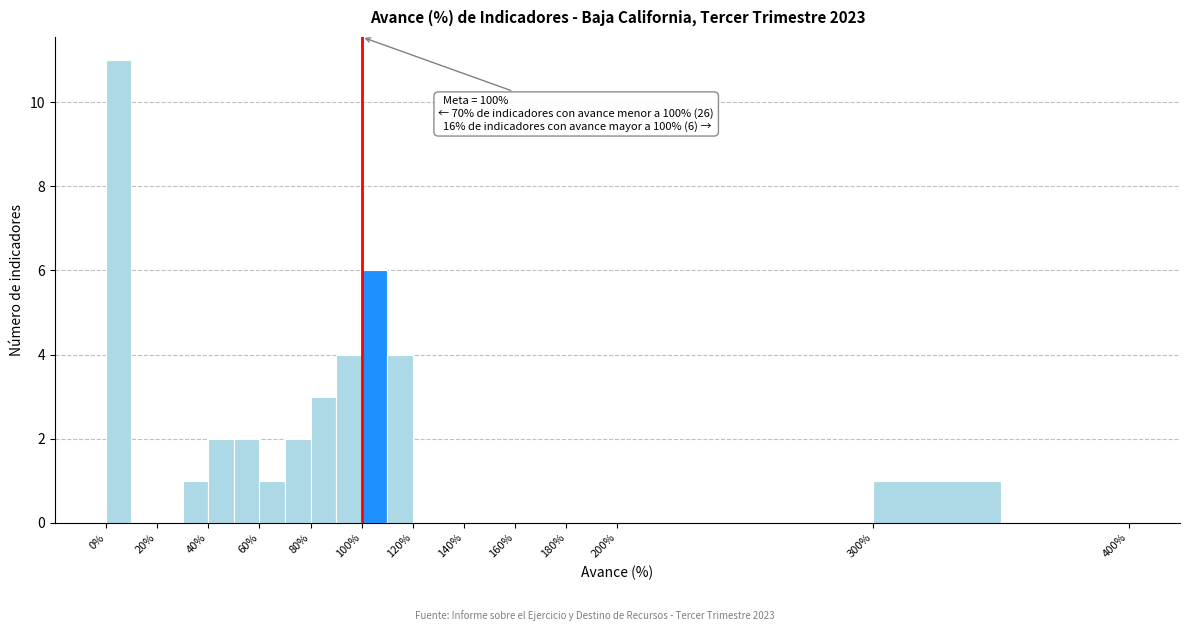

Over which range of the x-axis is the bar tallest?

0 to 10